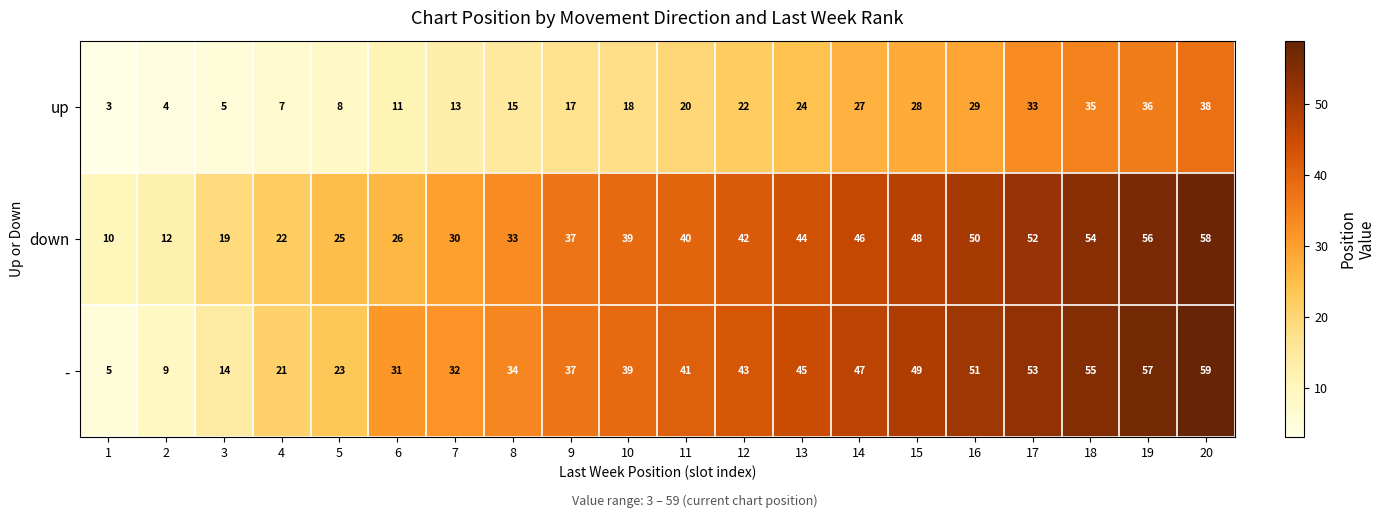

Rank the series by their maximum value, from highest to lowest.

-, down, up